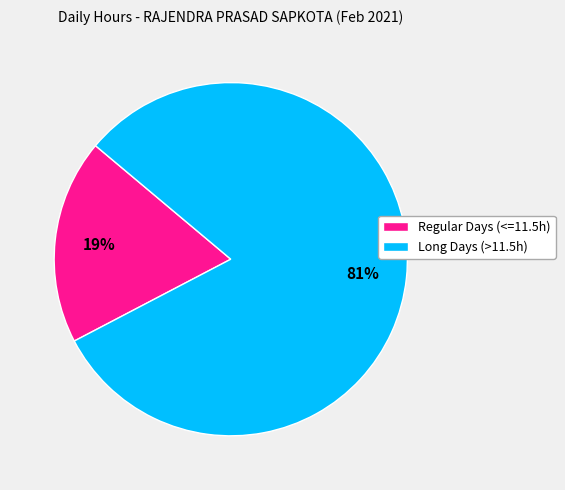

Is there any slice that represents more than half of the pie?

Yes